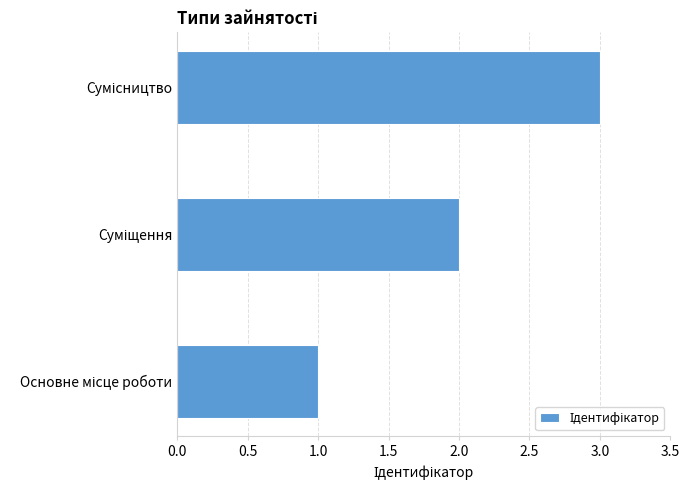

What is the maximum value shown in the chart?

3